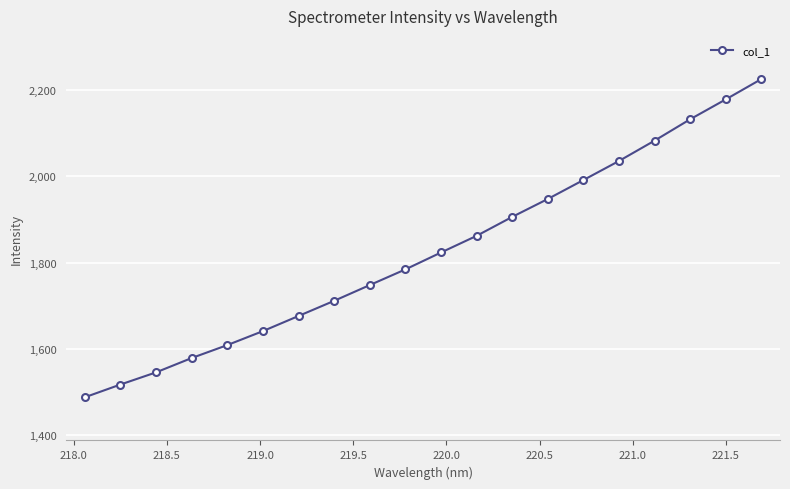

Count the number of categories in the chart.

20